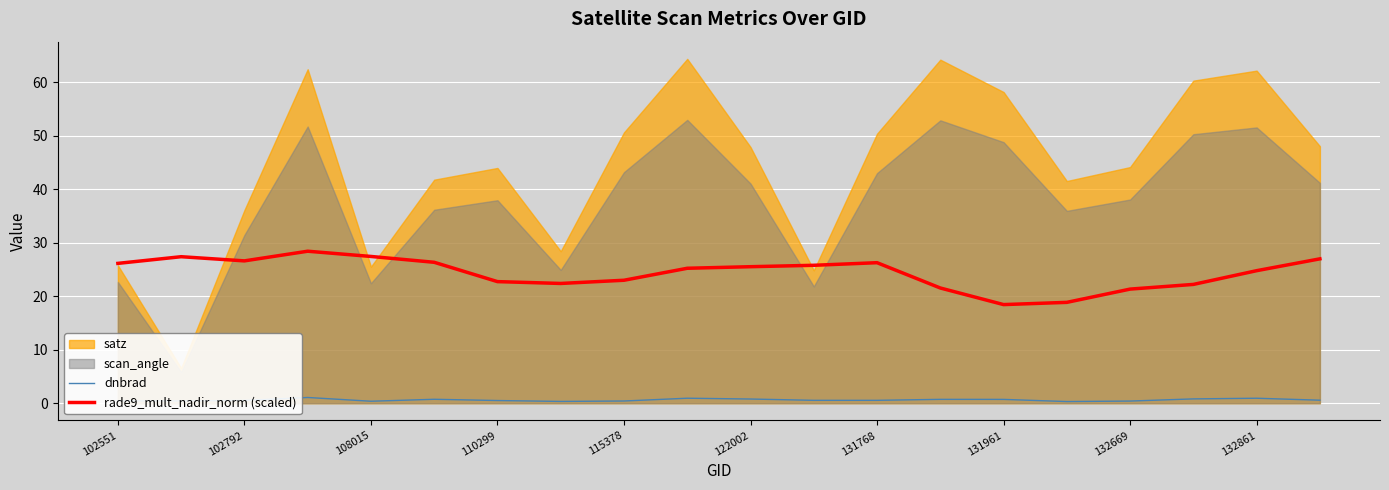

The dnbrad series shows 0.5 at 102792. True or false?

True